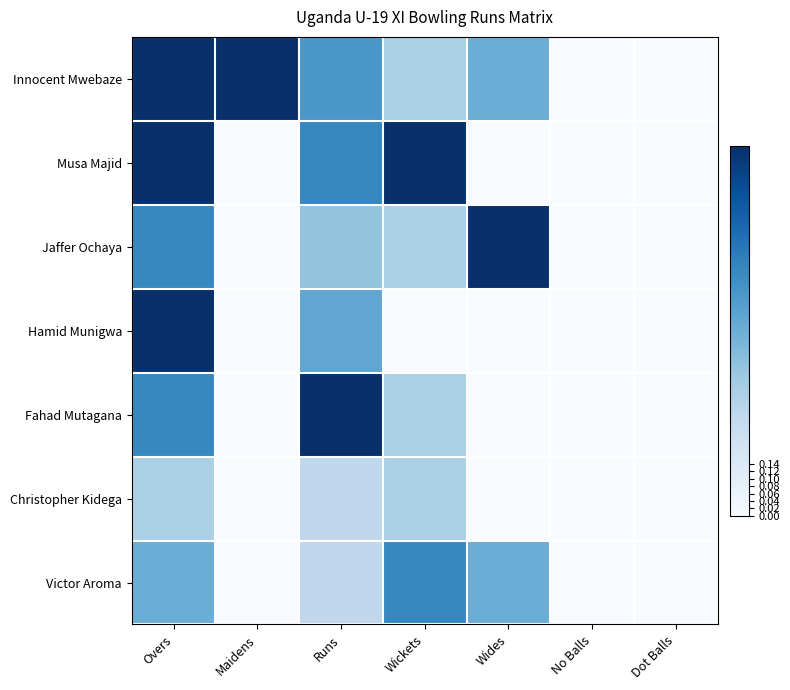

Reading left to right, extract all data points from this chart.

Innocent Mwebaze: Overs=1.0	Maidens=1.0	Runs=0.6	Wickets=0.3	Wides=0.5	No Balls=0.0	Dot Balls=0.0
Musa Majid: Overs=1.0	Maidens=0.0	Runs=0.7	Wickets=1.0	Wides=0.0	No Balls=0.0	Dot Balls=0.0
Jaffer Ochaya: Overs=0.7	Maidens=0.0	Runs=0.4	Wickets=0.3	Wides=1.0	No Balls=0.0	Dot Balls=0.0
Hamid Munigwa: Overs=1.0	Maidens=0.0	Runs=0.5	Wickets=0.0	Wides=0.0	No Balls=0.0	Dot Balls=0.0
Fahad Mutagana: Overs=0.7	Maidens=0.0	Runs=1.0	Wickets=0.3	Wides=0.0	No Balls=0.0	Dot Balls=0.0
Christopher Kidega: Overs=0.3	Maidens=0.0	Runs=0.3	Wickets=0.3	Wides=0.0	No Balls=0.0	Dot Balls=0.0
Victor Aroma: Overs=0.5	Maidens=0.0	Runs=0.3	Wickets=0.7	Wides=0.5	No Balls=0.0	Dot Balls=0.0